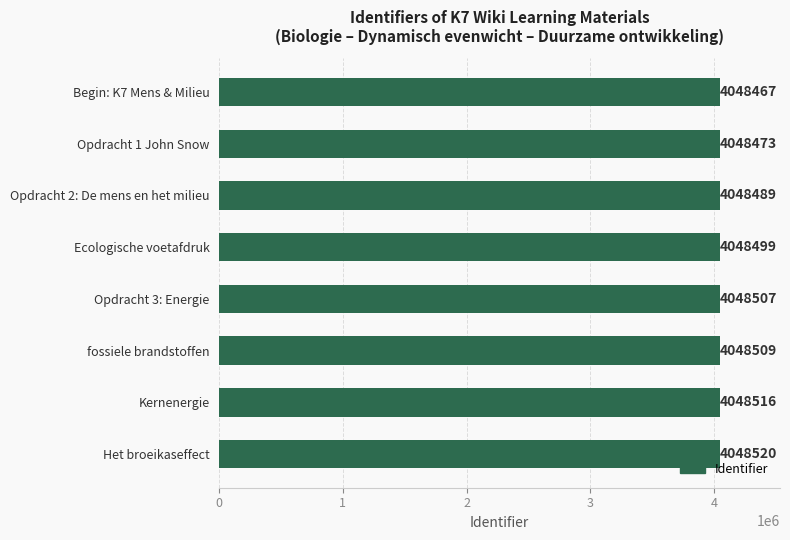

List the labels in order of value, largest first.

Het broeikaseffect, Kernenergie, fossiele brandstoffen, Opdracht 3: Energie, Ecologische voetafdruk, Opdracht 2: De mens en het milieu, Opdracht 1 John Snow, Begin: K7 Mens & Milieu